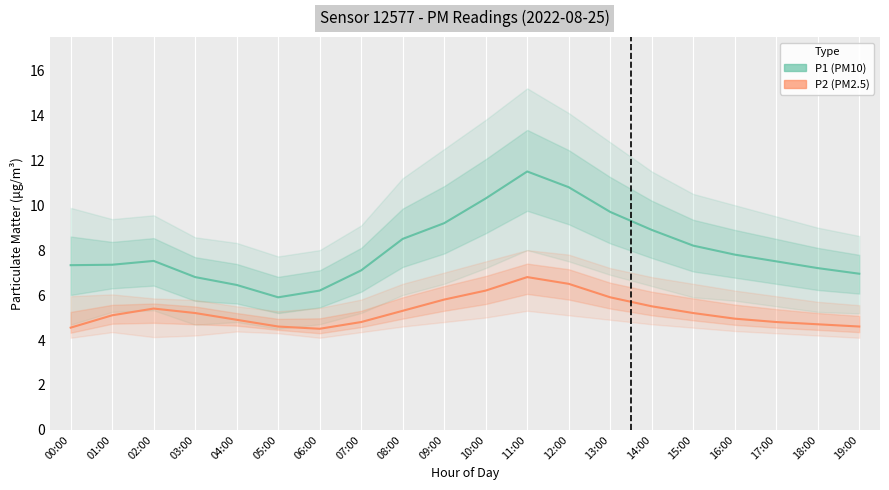

Between 05:00 and 16:00, which series saw the biggest shift?

P1 (PM10)